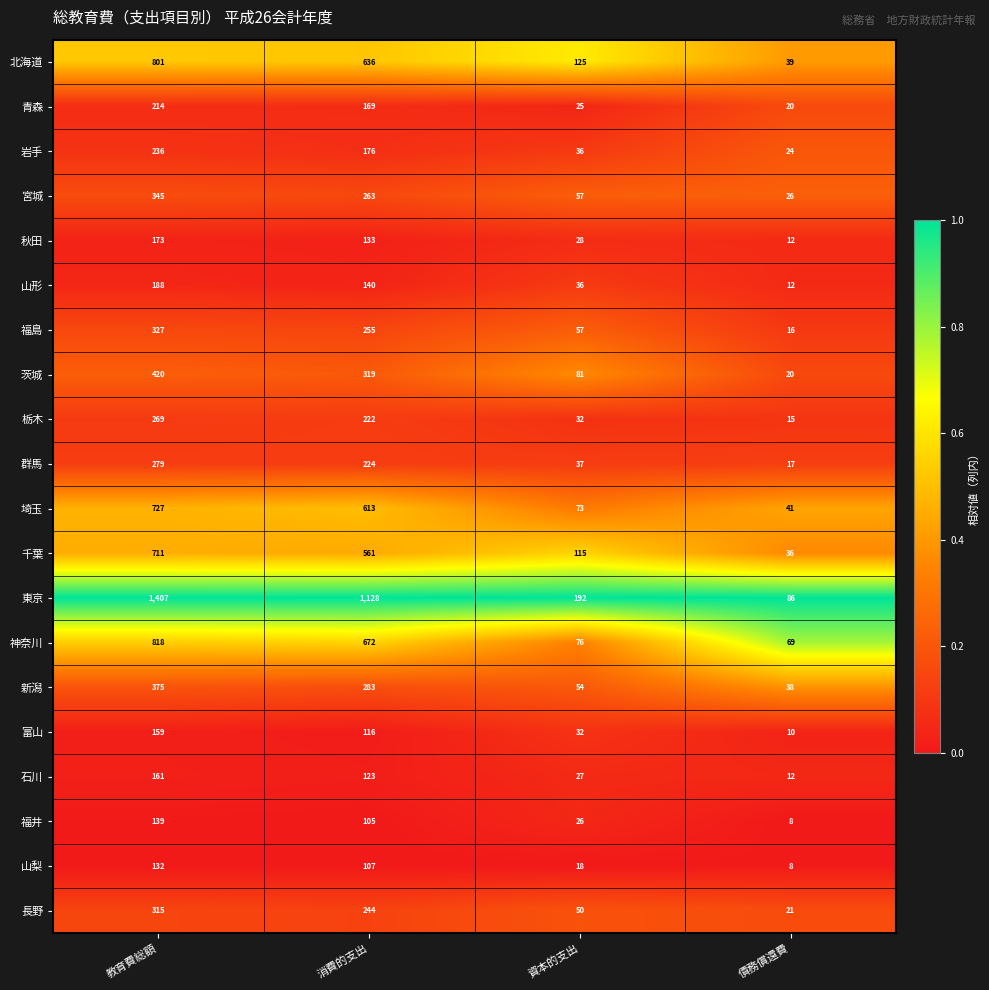

Count the number of data series in this chart.

20